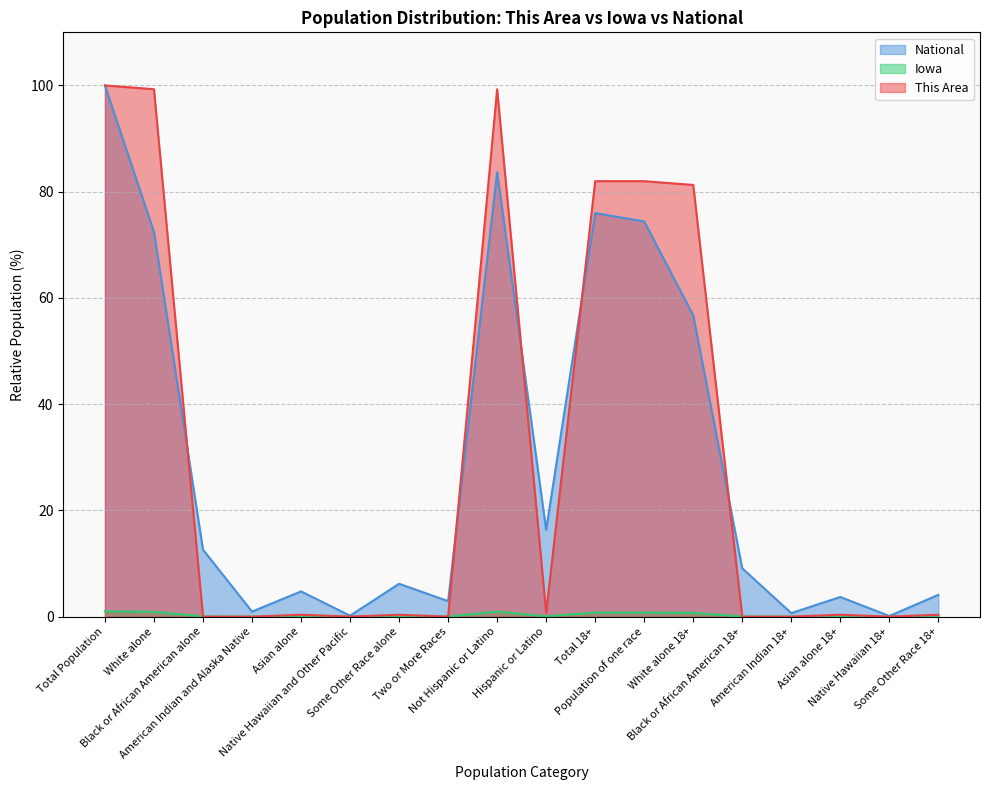

What is the greatest value displayed?

100.0